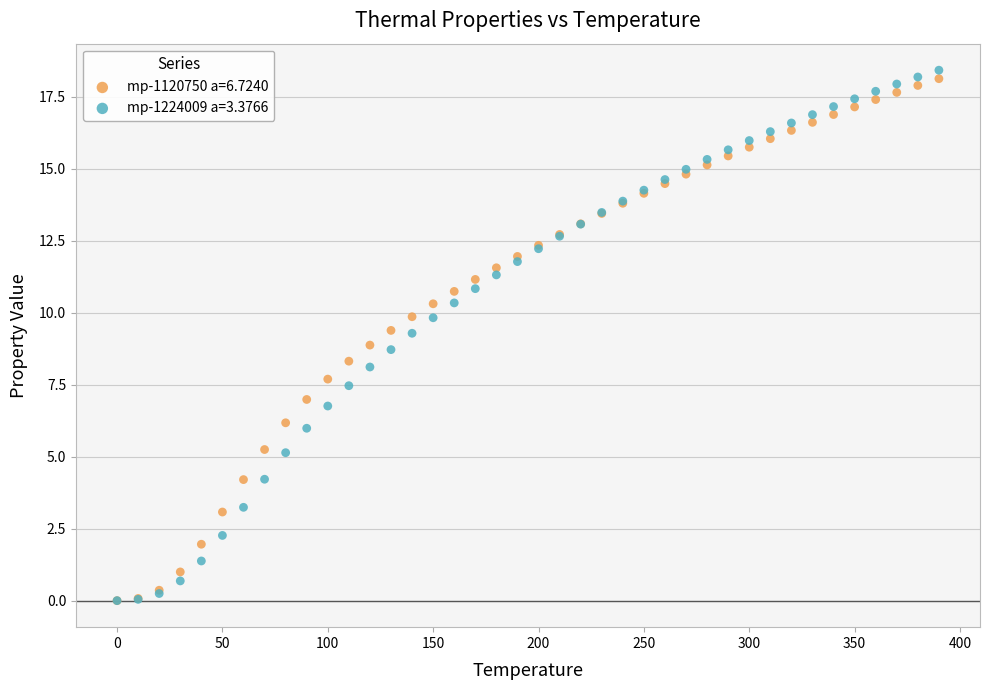

Which series reaches the maximum Y coordinate?

mp-1224009 a=3.3766